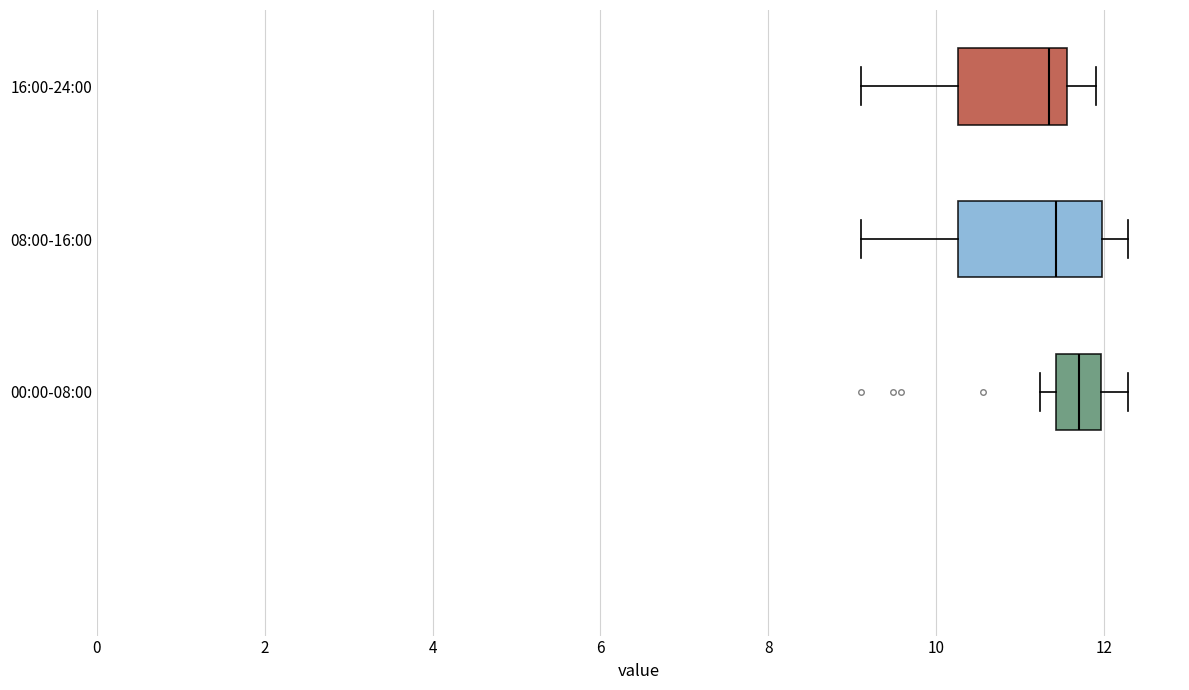

Which box has the furthest to the right median line?

00:00-08:00